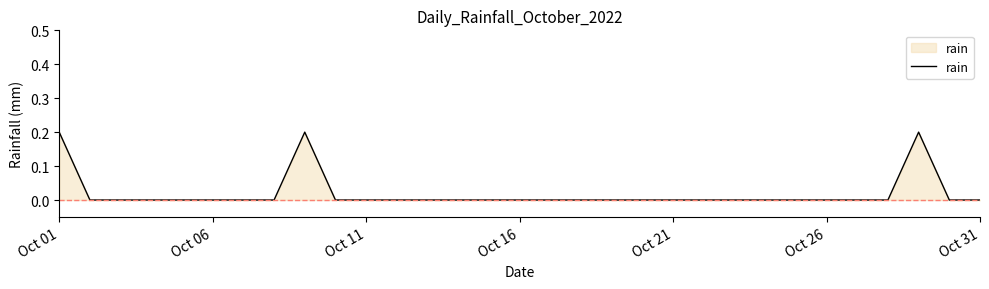

Is it true that the value at Oct 21 is 0.0?

True